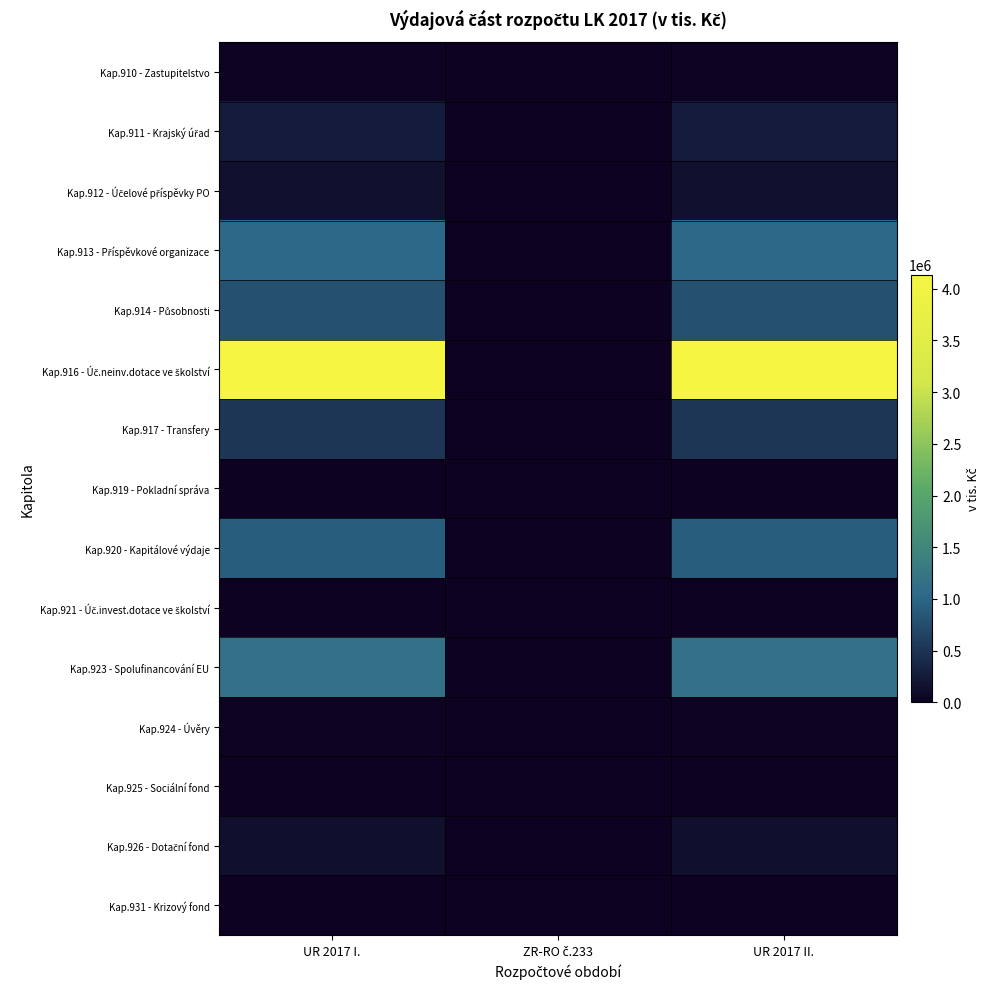

Which series has the largest range (max minus min)?

Kap.916 - Úč.neinv.dotace ve školství